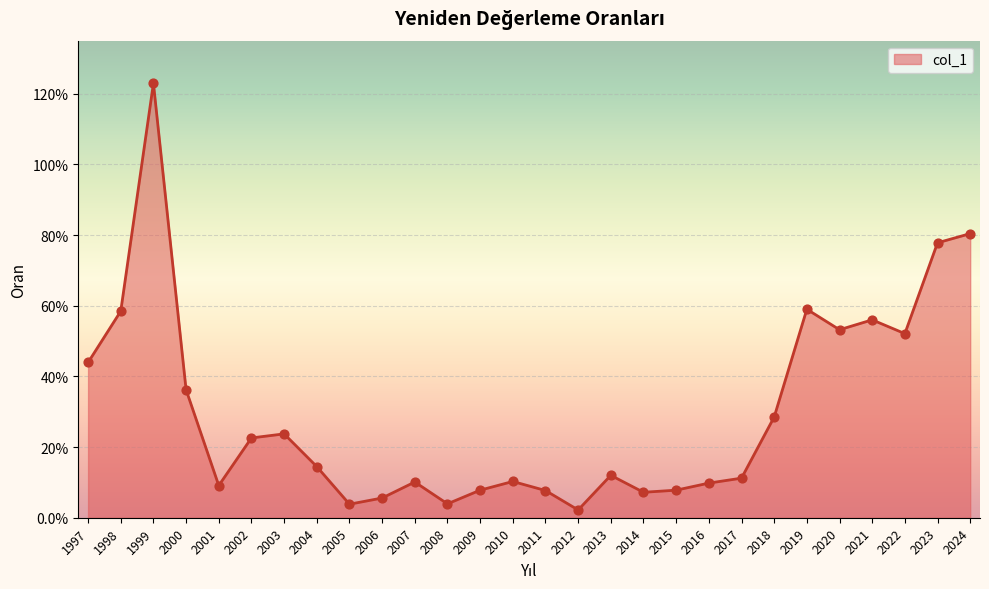

Does the chart have visible grid lines?

Yes